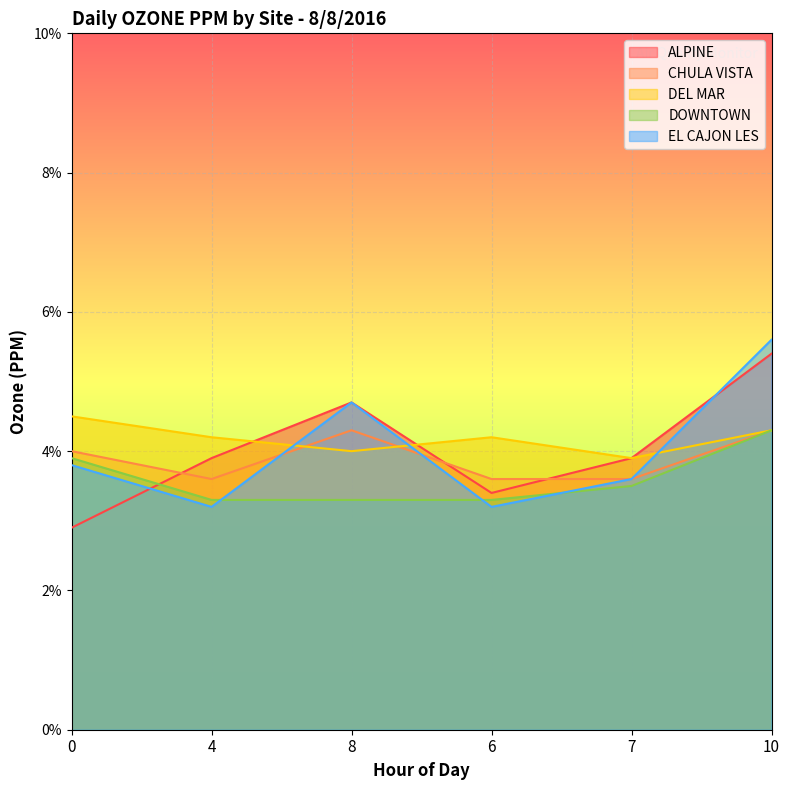

How many intersections are there between DOWNTOWN and EL CAJON LES?

3